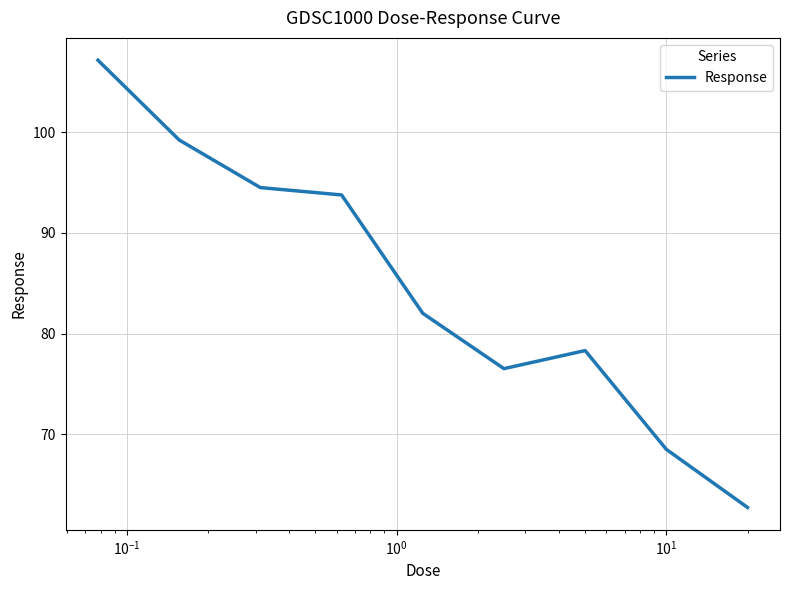

What is the difference between the maximum and minimum values?

44.4